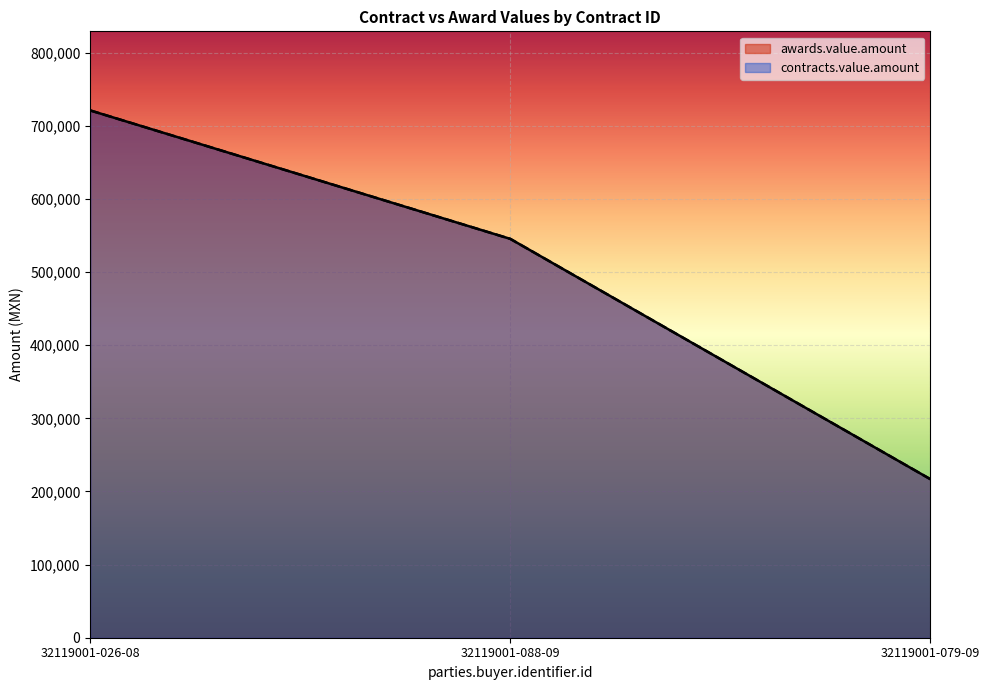

Does the chart display data point markers on the line(s)?

No